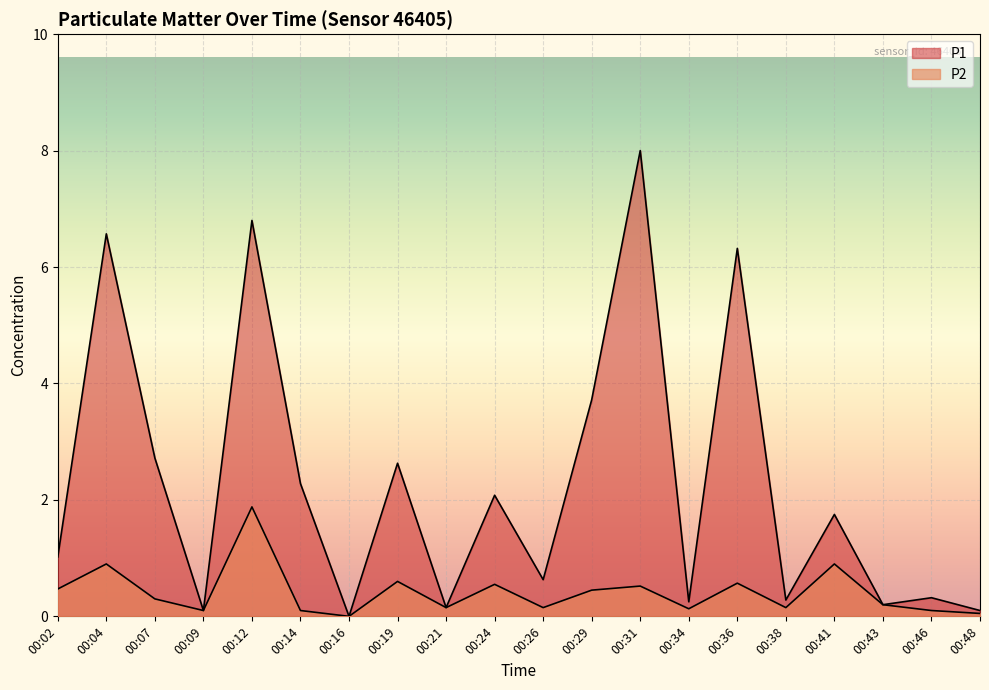

At which category does P2 reach its first local peak?

00:04